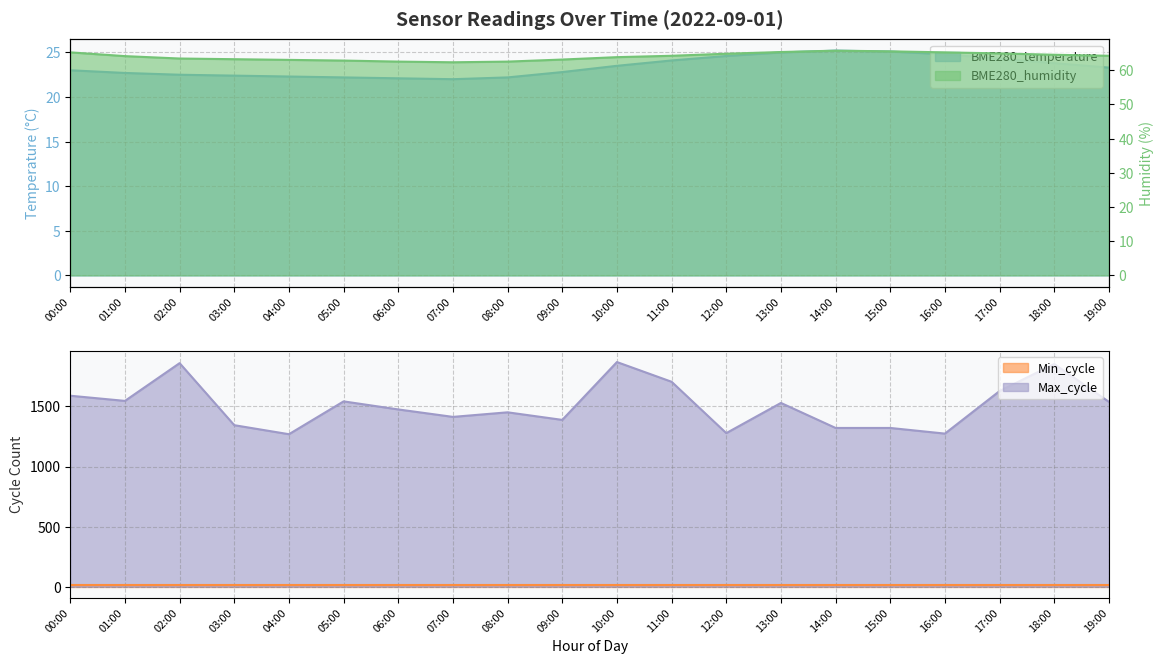

Does the chart display data point markers on the line(s)?

No